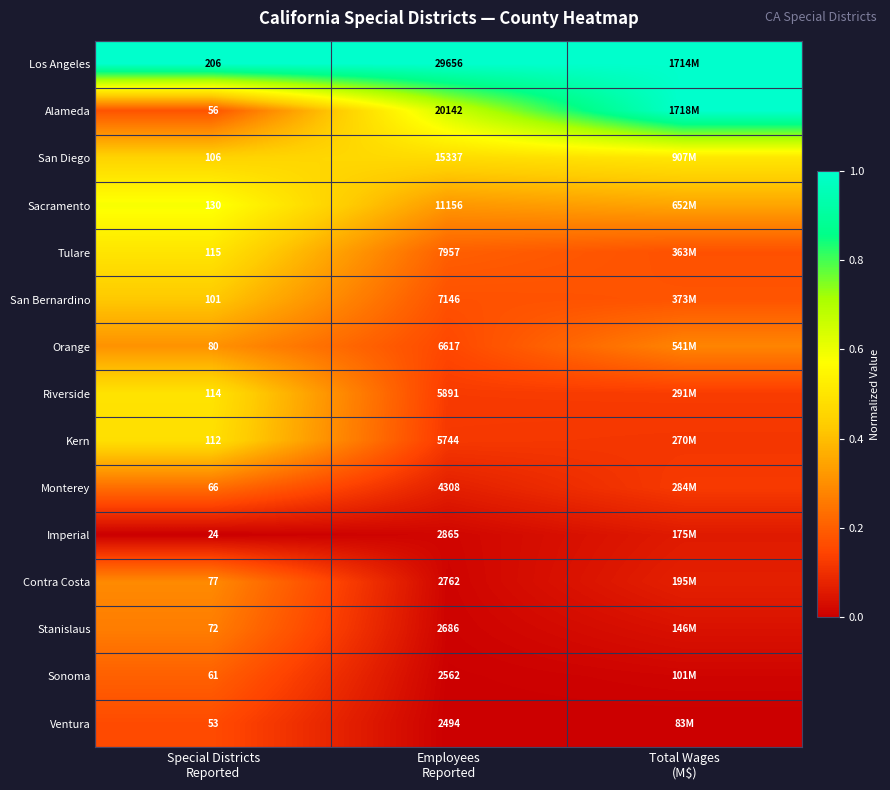

True or false: Sacramento has a value of 0.1 at Employees Reported.

False